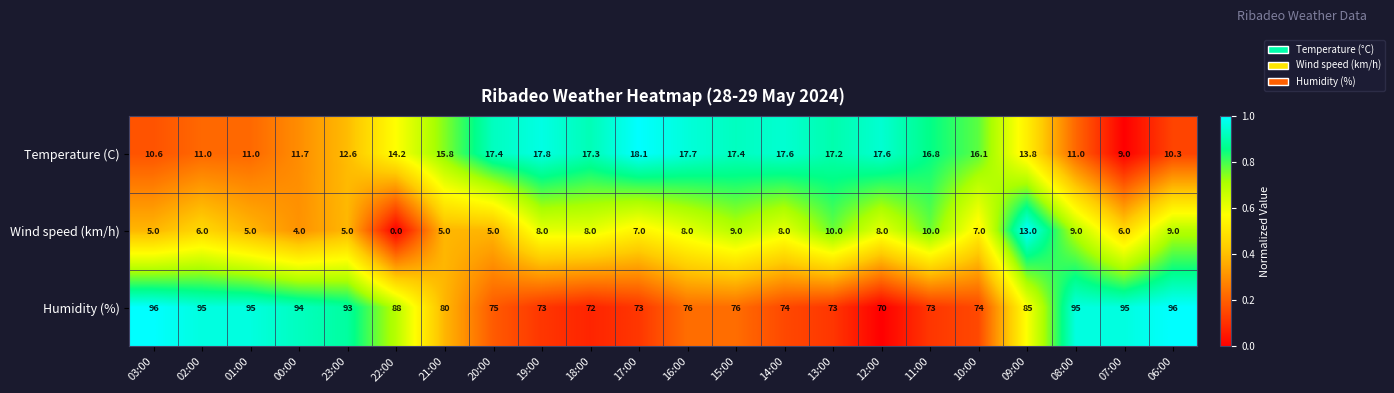

Which series has the largest total across all categories?

Humidity (%)